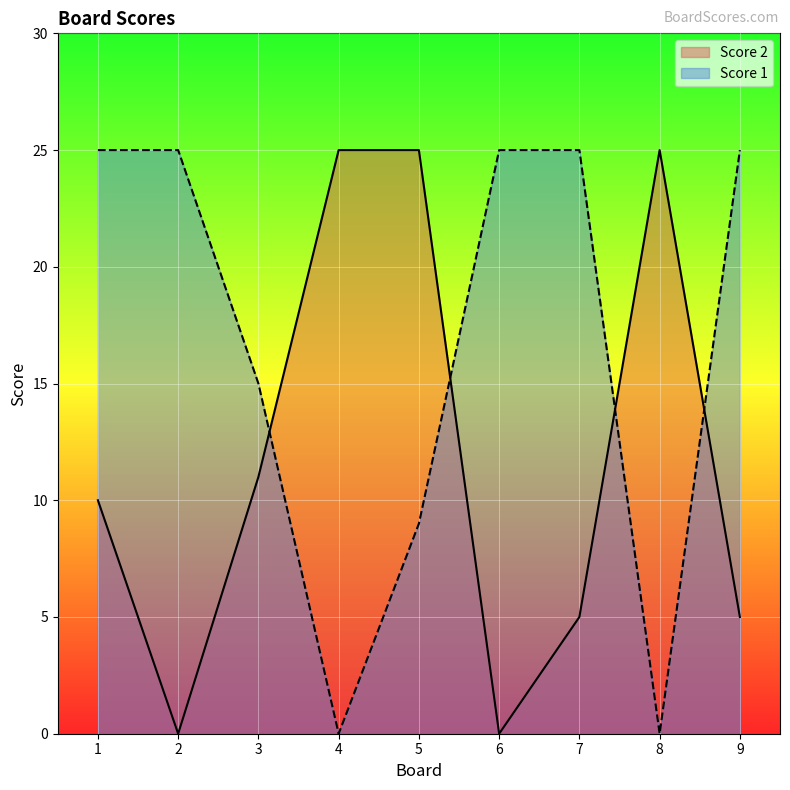

How many times do Score 2 and Score 1 cross each other?

4